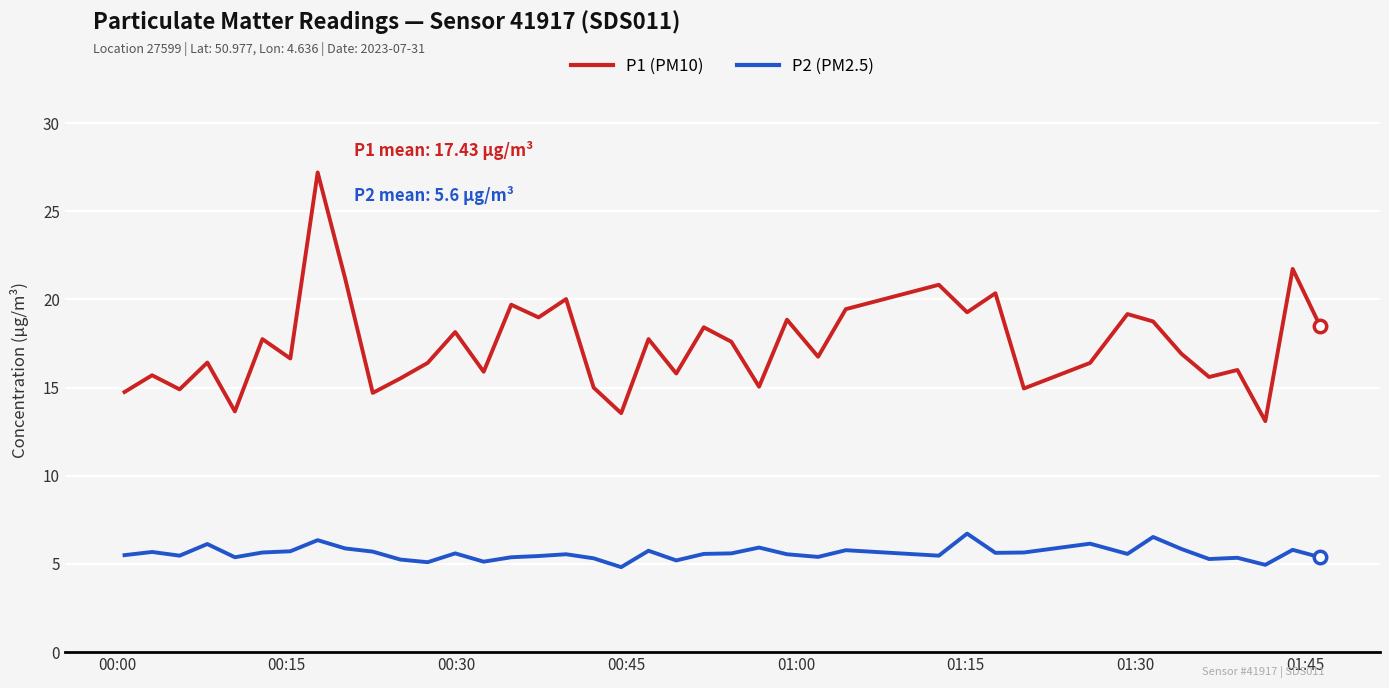

What is the lowest value of the P2 (PM2.5) series?

4.8